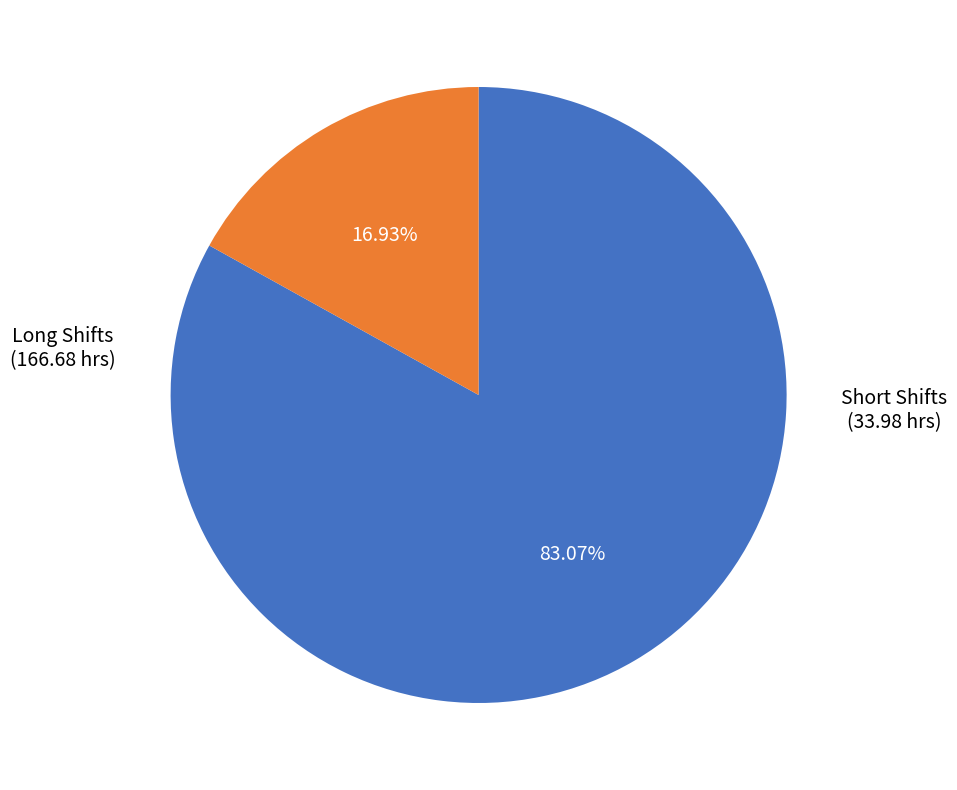

Does any single category account for the majority?

Yes